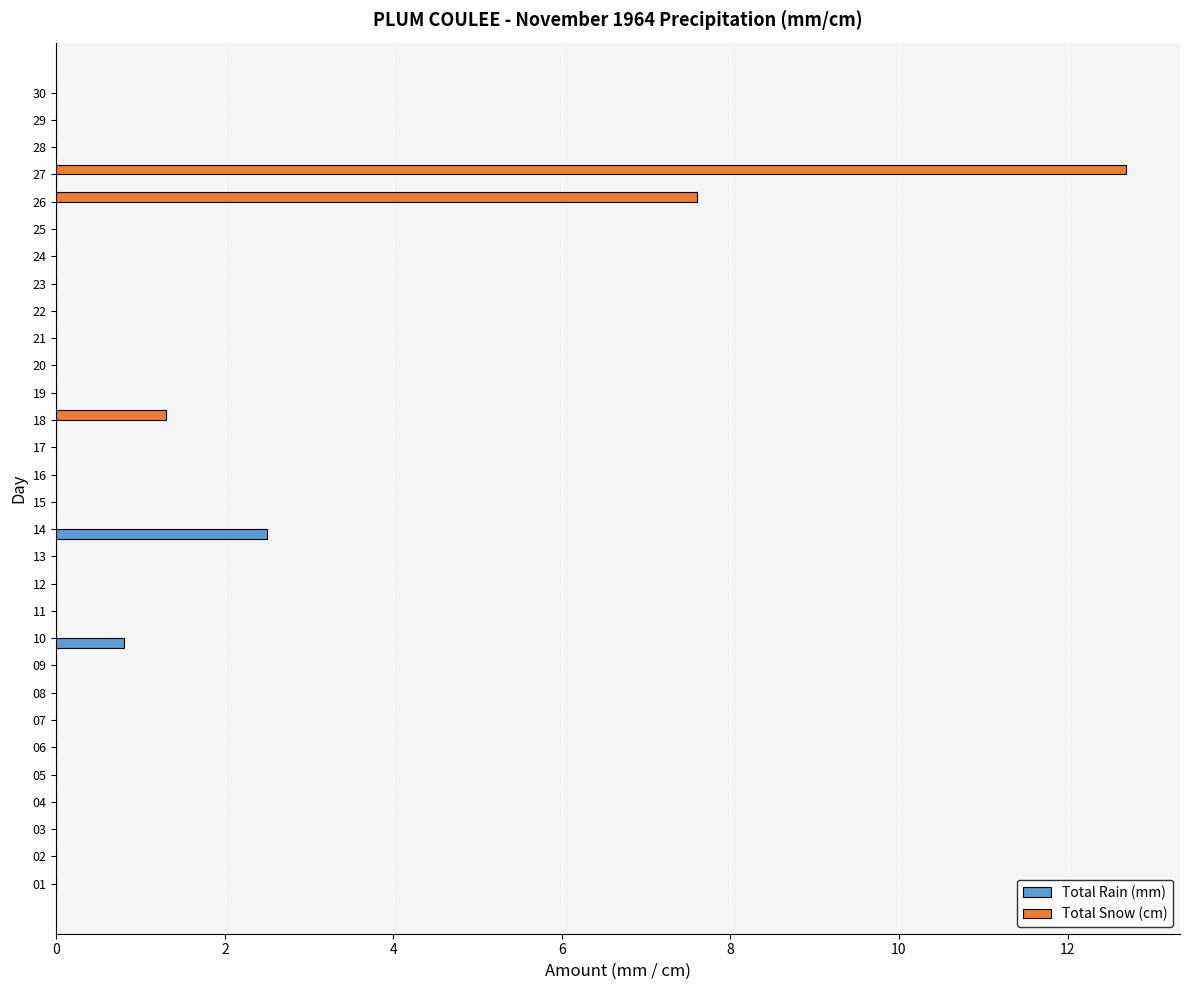

Is it true that Total Snow (cm) equals -4.5 at 19?

False